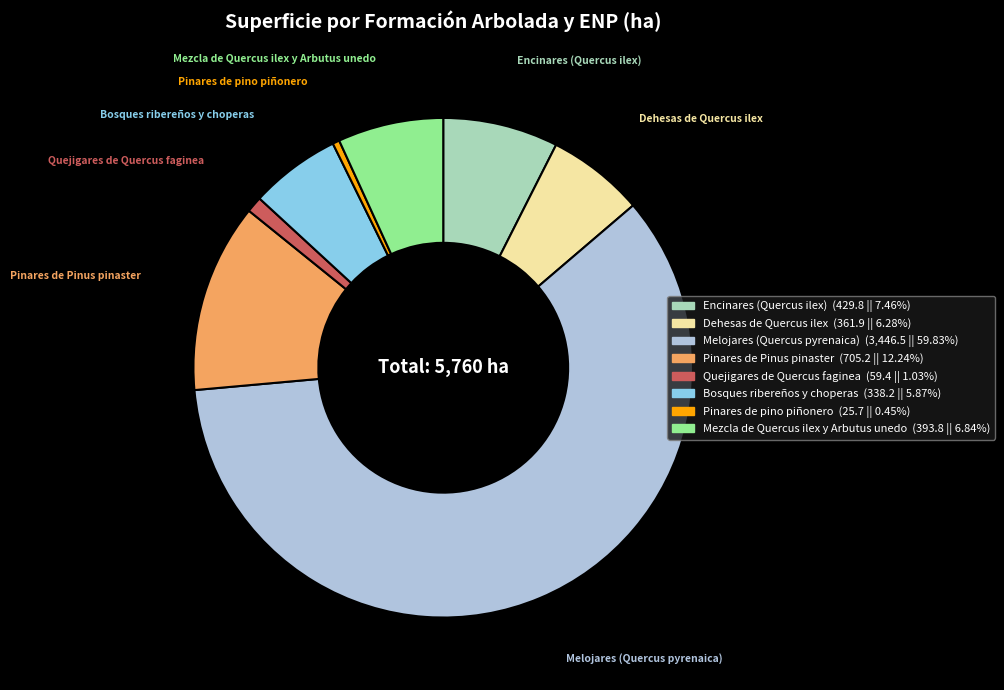

Which slice represents more than half of the pie?

Melojares (Quercus pyrenaica)